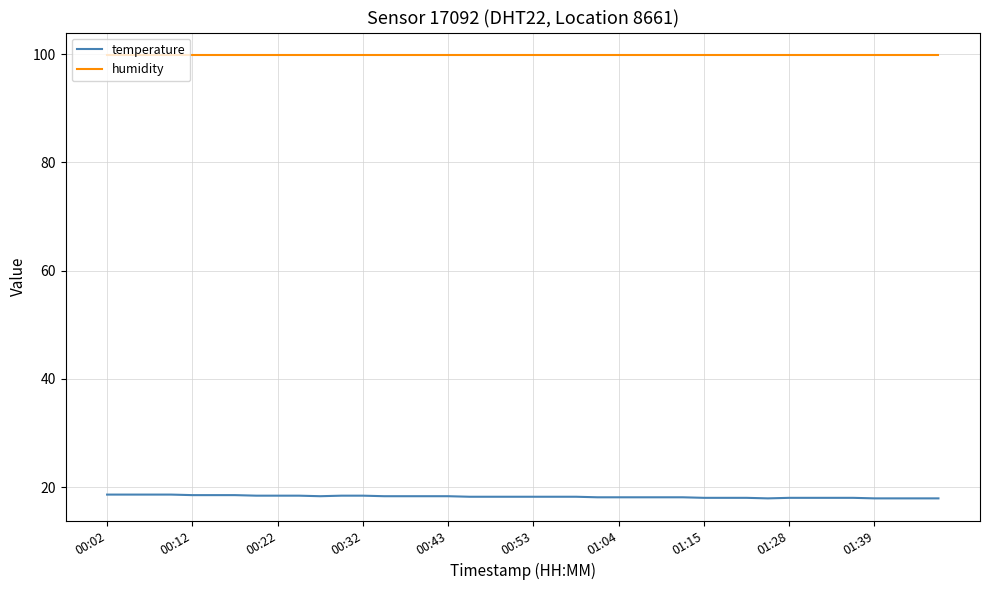

How many lines are shown in the chart?

2